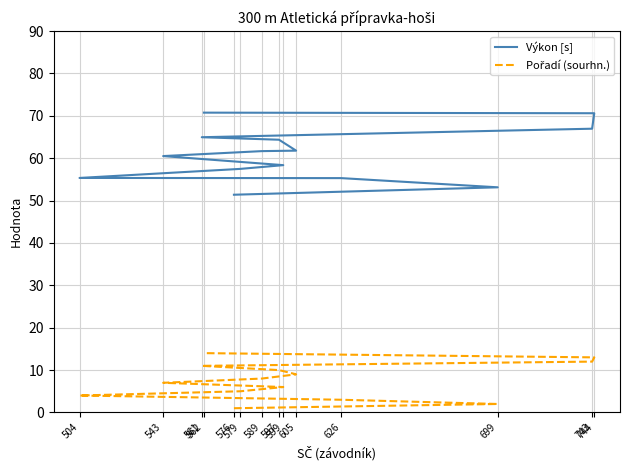

What is the difference between the Výkon [s] values at 599 and 605?

3.4